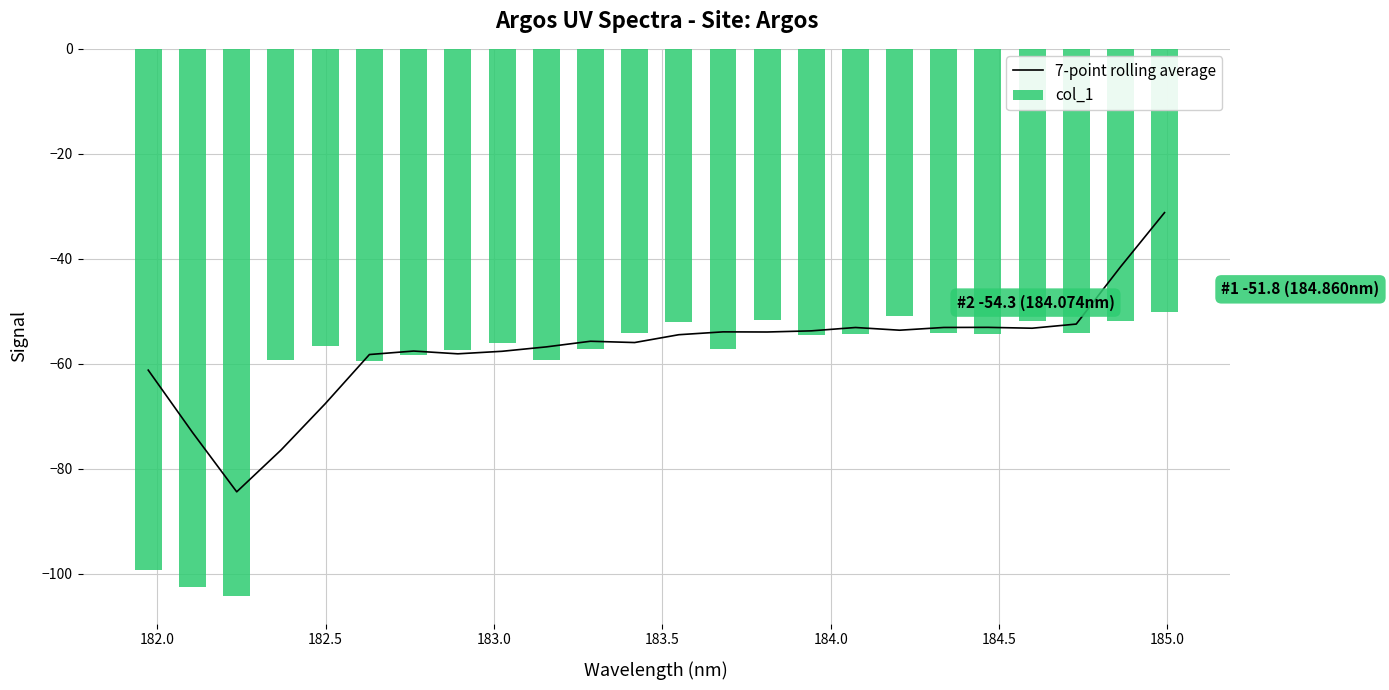

What is the lowest value of the 7-point rolling average series?

-84.4